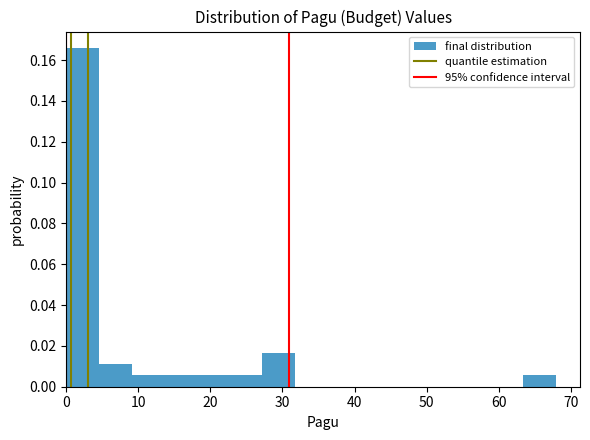

Over which range of the x-axis is the bar tallest?

0 to 5